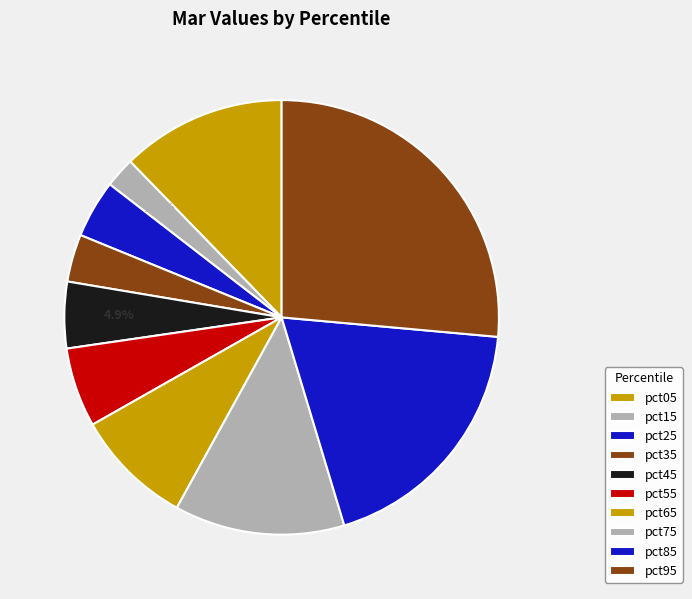

To the nearest percent, what portion does pct05 represent?

12%